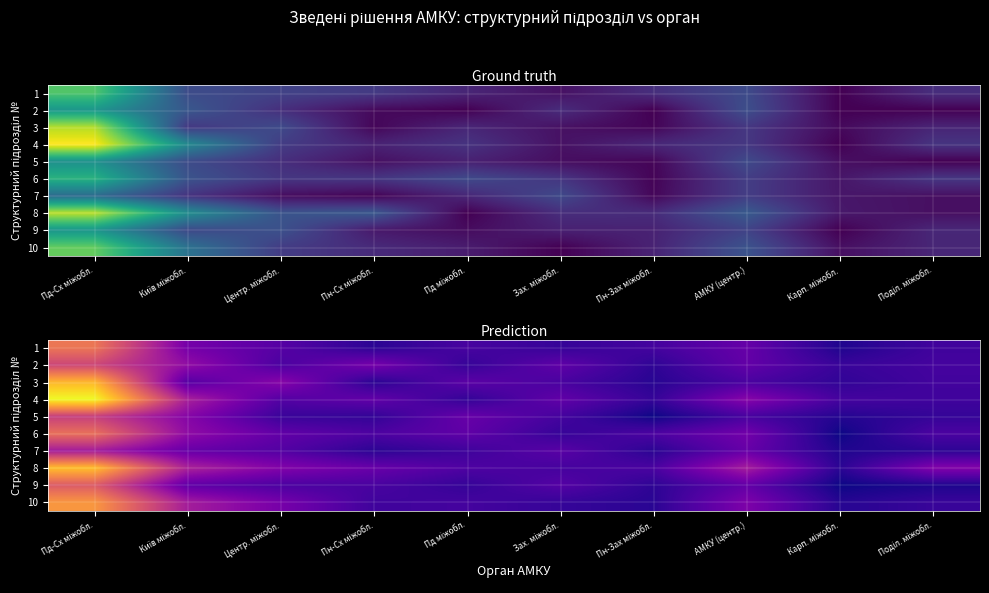

Rank the series at Центр. міжобл. from highest to lowest value.

3, 8, 10, 6, 1, 4, 7, 9, 2, 5